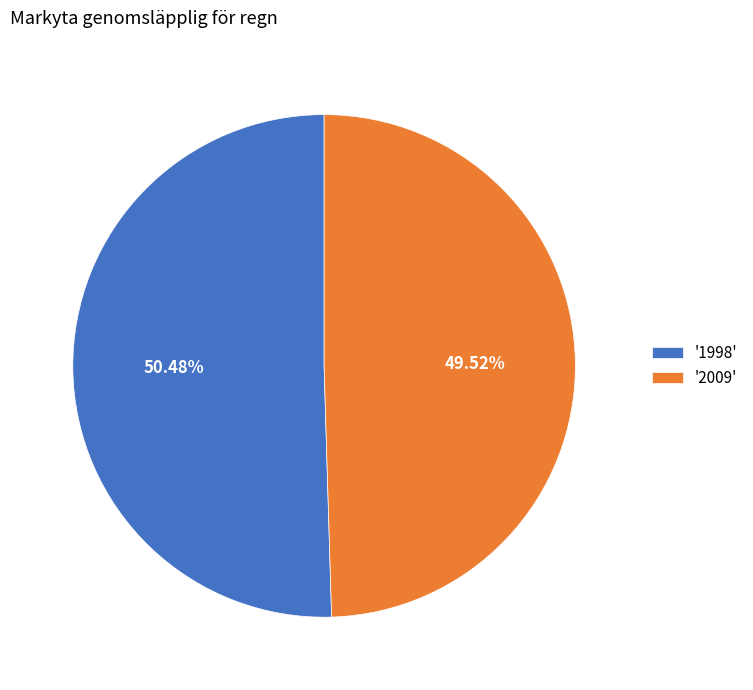

Does any single category account for the majority?

Yes